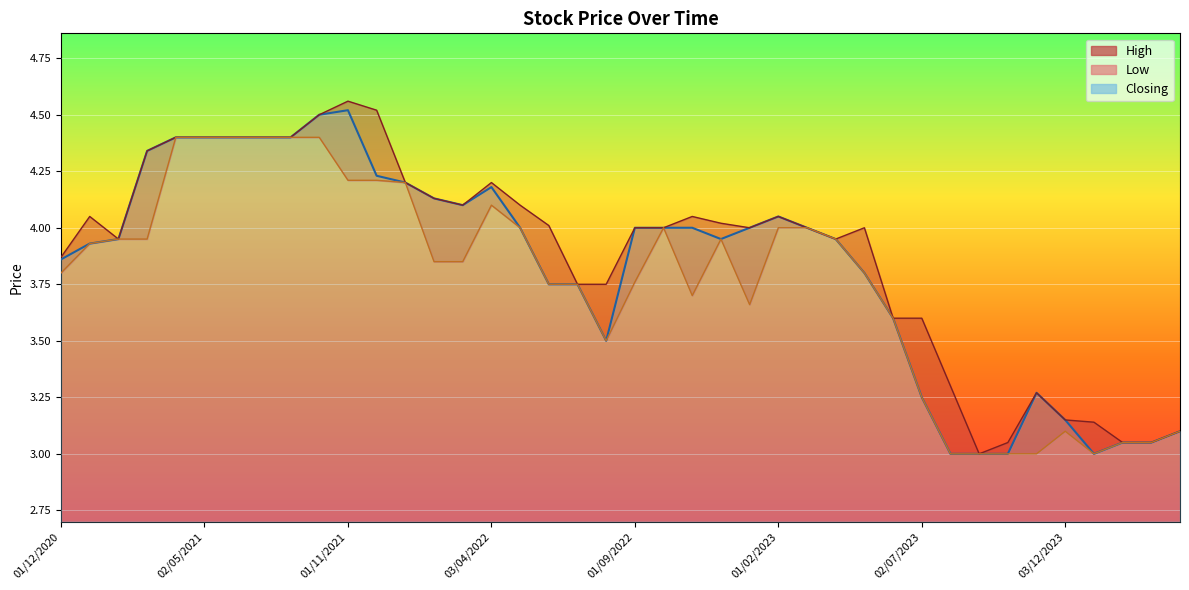

At which category is the sum across all series the highest?

03/10/2021